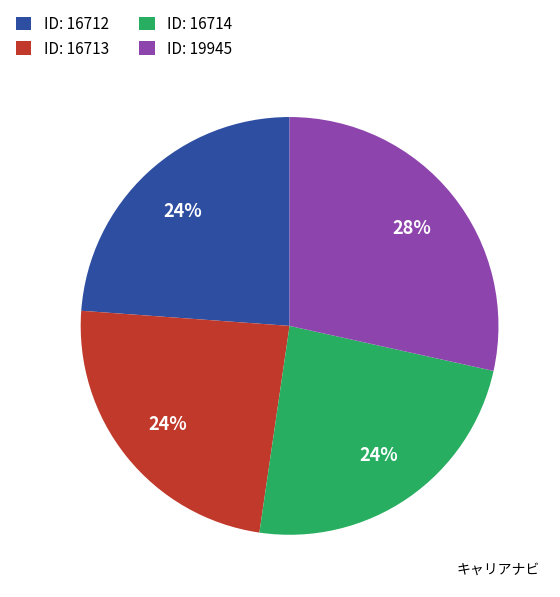

Which has a higher value, ID: 16713 or ID: 19945?

ID: 19945